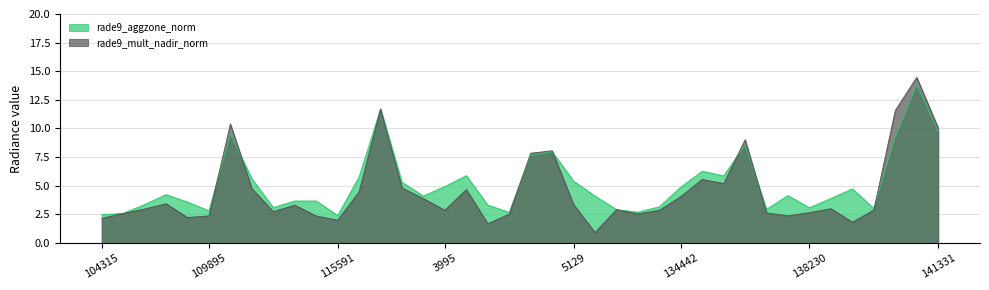

What is the highest value of the rade9_aggzone_norm series?

13.8